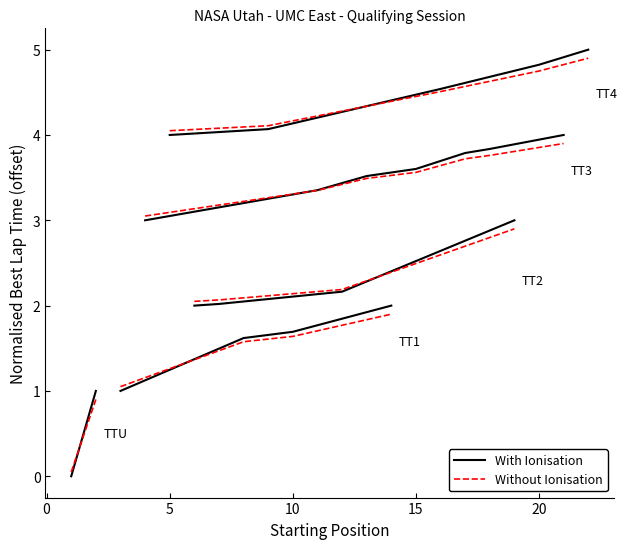

Count the number of data series in this chart.

2